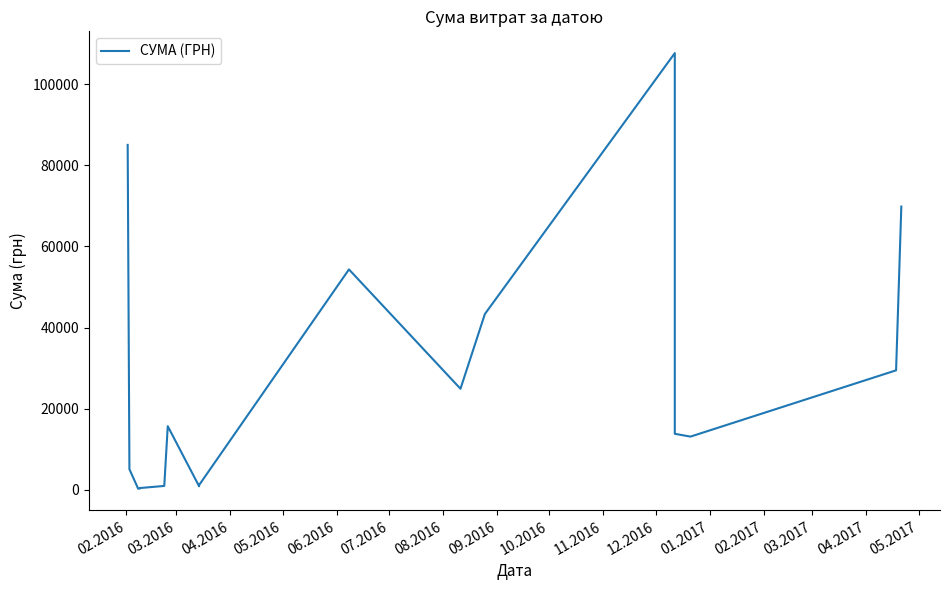

What position from the left is 09.2016?

8